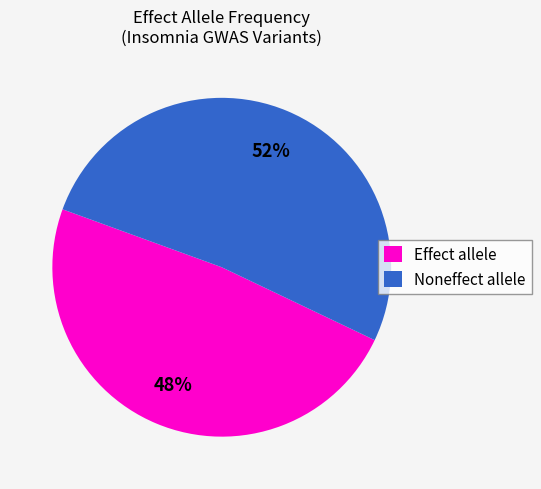

To the nearest percent, what percentage of the pie is Effect allele?

48%